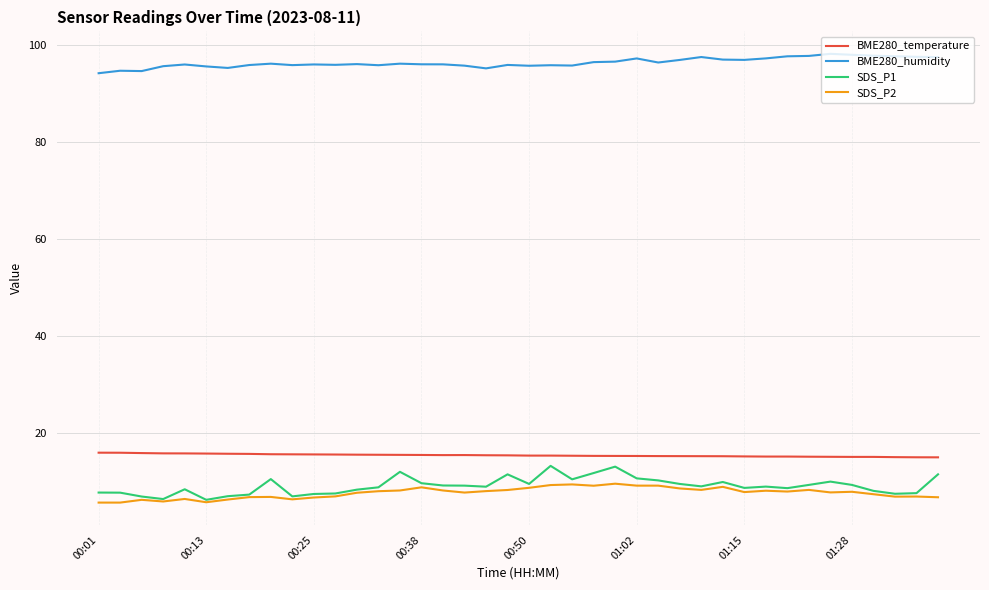

At how many categories does at least one series exceed 17?

40